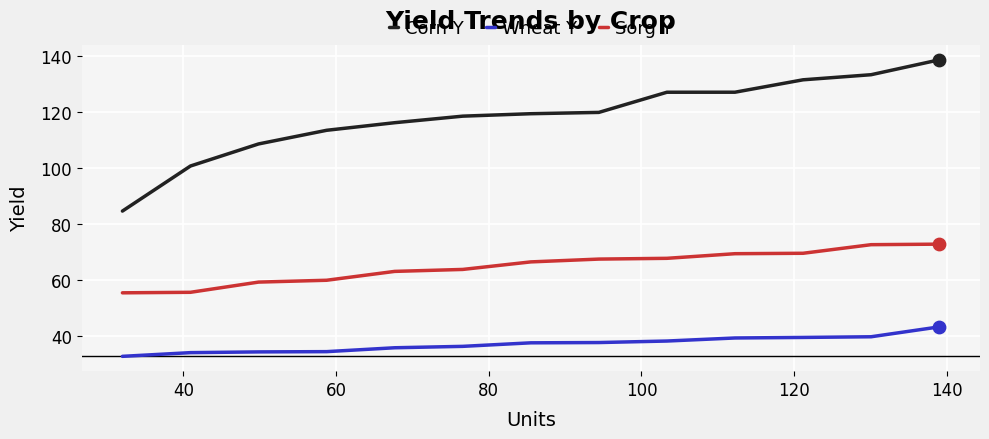

What is the difference between the maximum and minimum values in the Corn Y series?

54.0